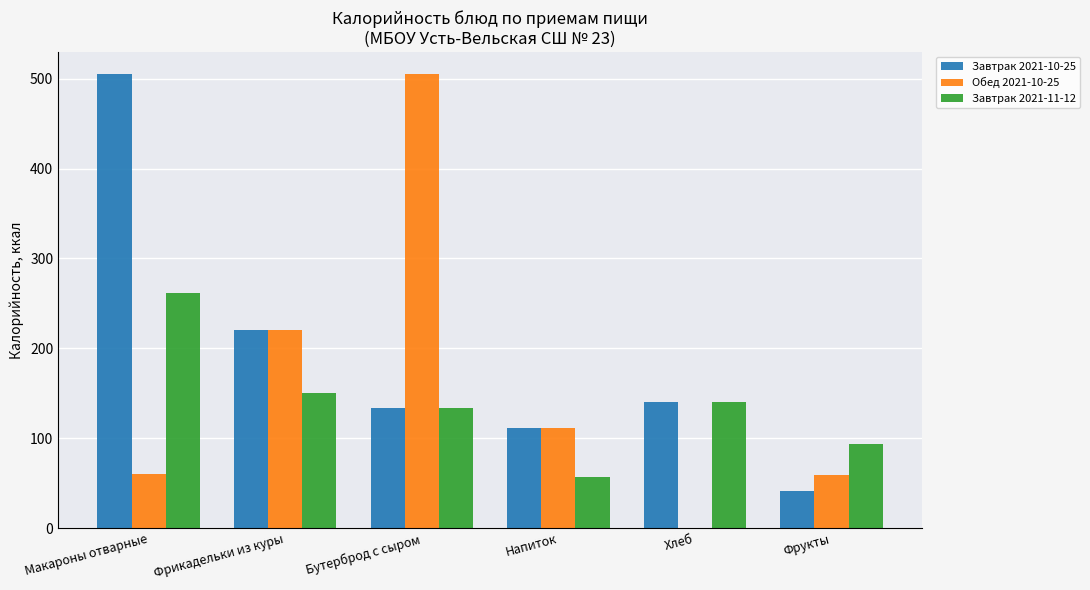

What is the maximum value for Завтрак 2021-11-12?

261.0